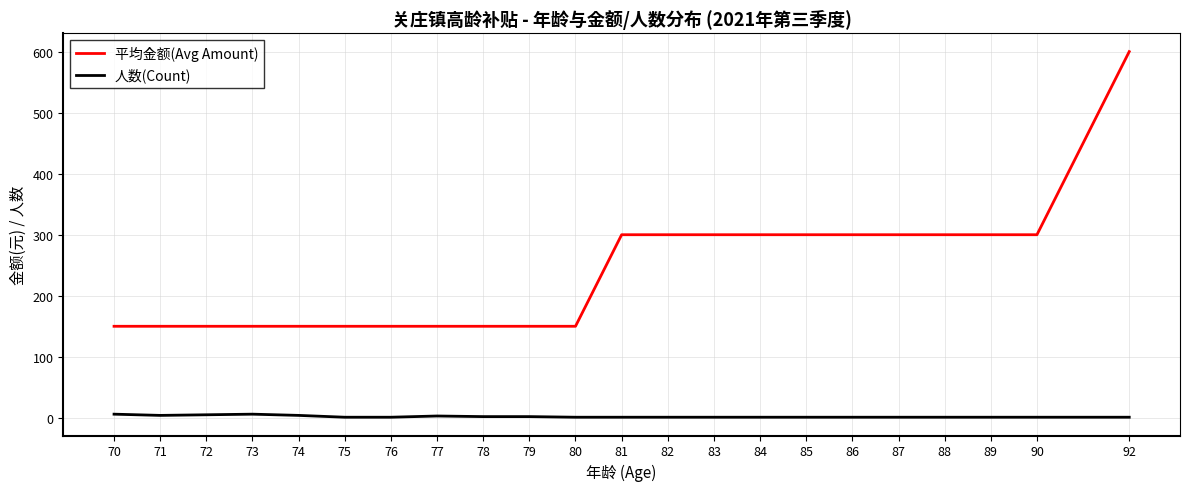

True or false: 平均金额(Avg Amount) and 人数(Count) cross at least once.

False